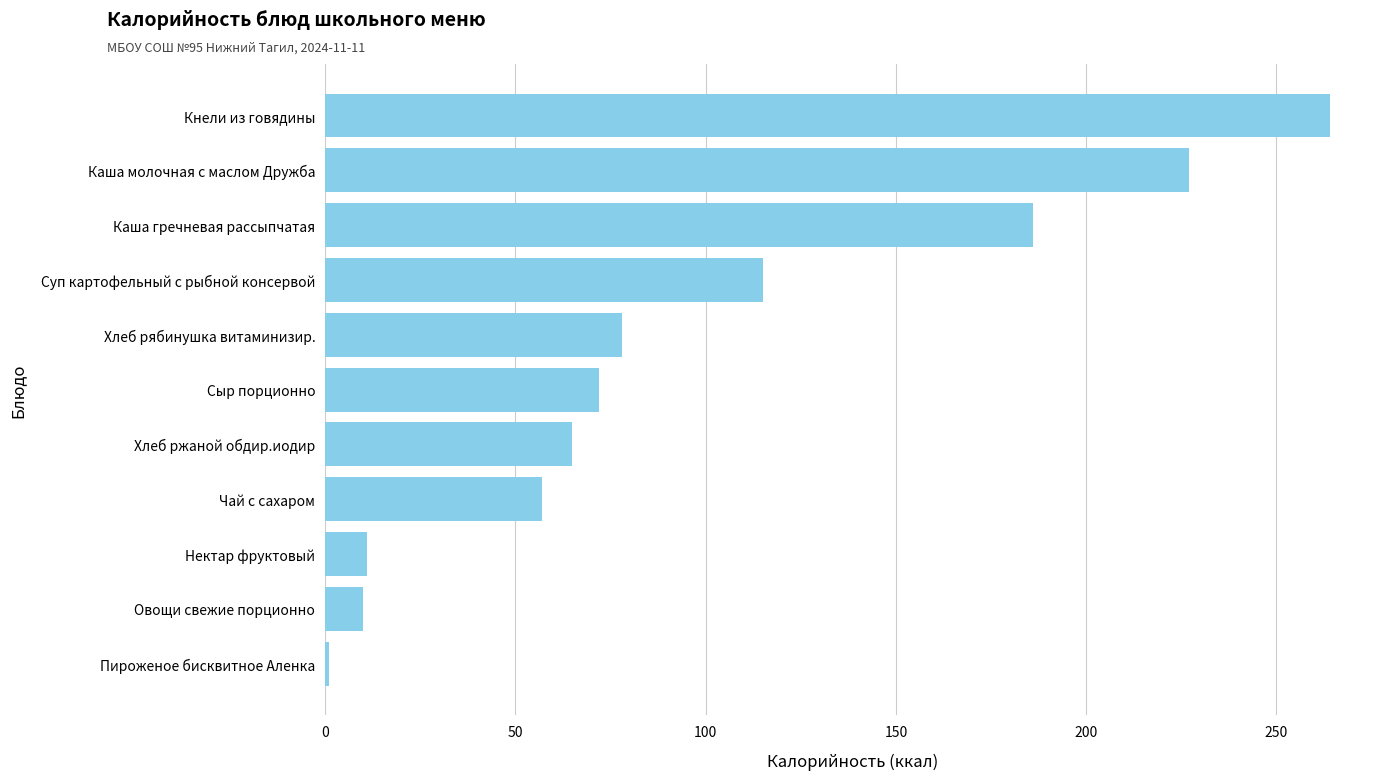

What is the difference between the maximum and minimum values?

263